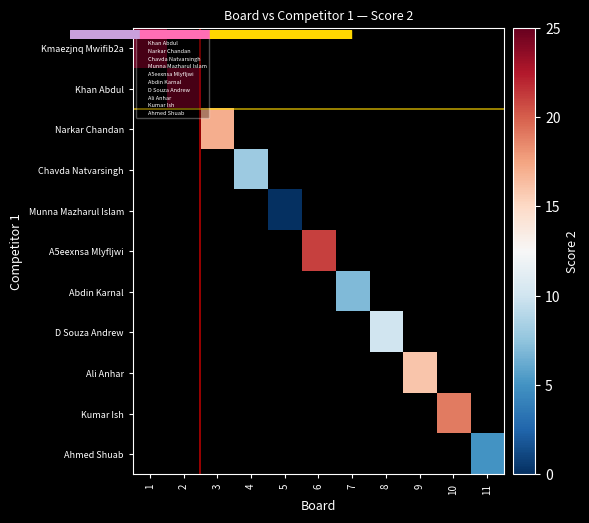

Which label corresponds to the largest value in the chart?

1